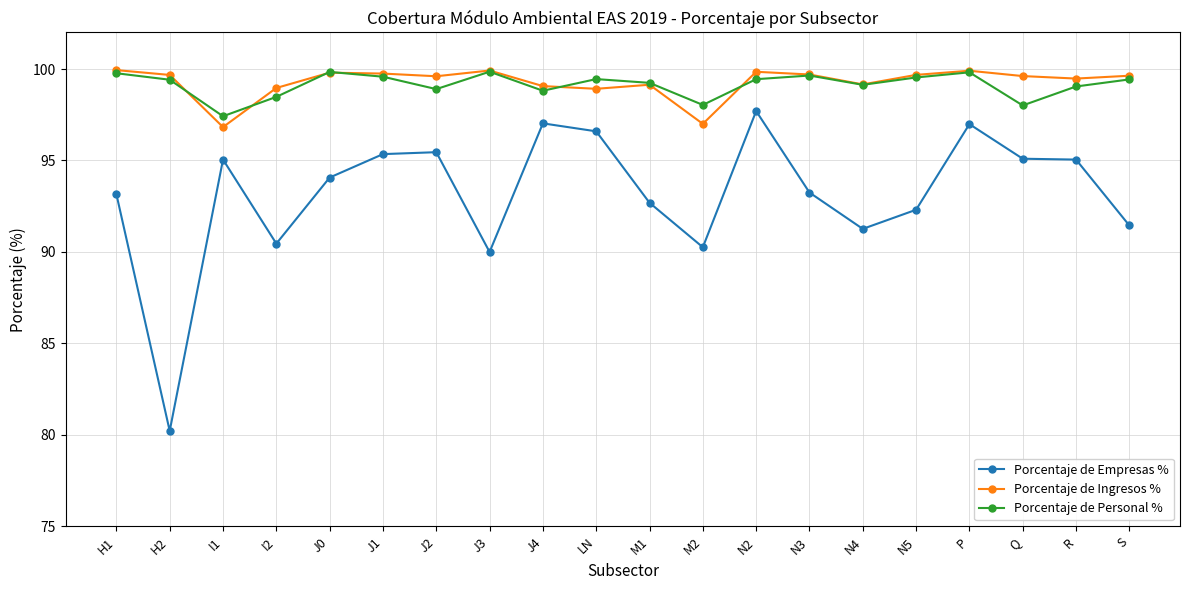

What value does the Porcentaje de Personal % series have at J3?

99.9